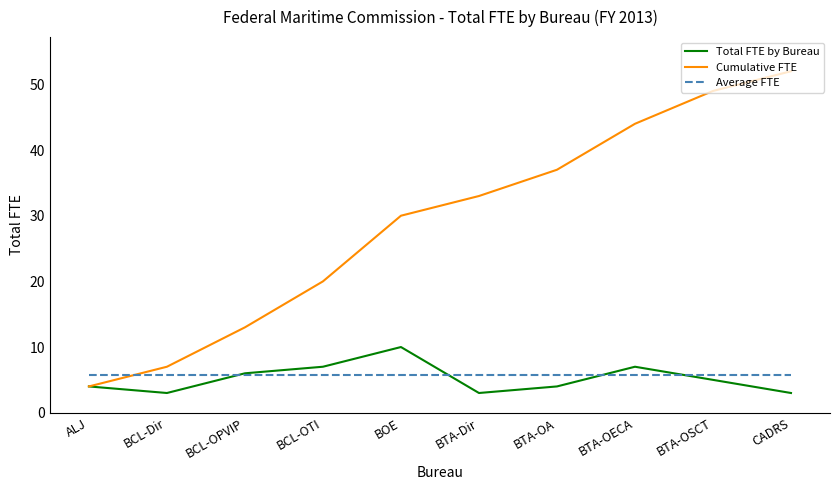

Rank the categories by Cumulative FTE value from highest to lowest.

CADRS, BTA-OSCT, BTA-OECA, BTA-OA, BTA-Dir, BOE, BCL-OTI, BCL-OPVIP, BCL-Dir, ALJ